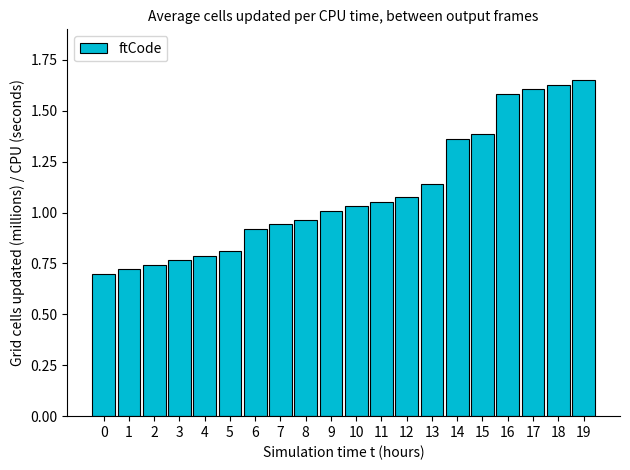

What is the change in value from 14 to 19?

+0.3